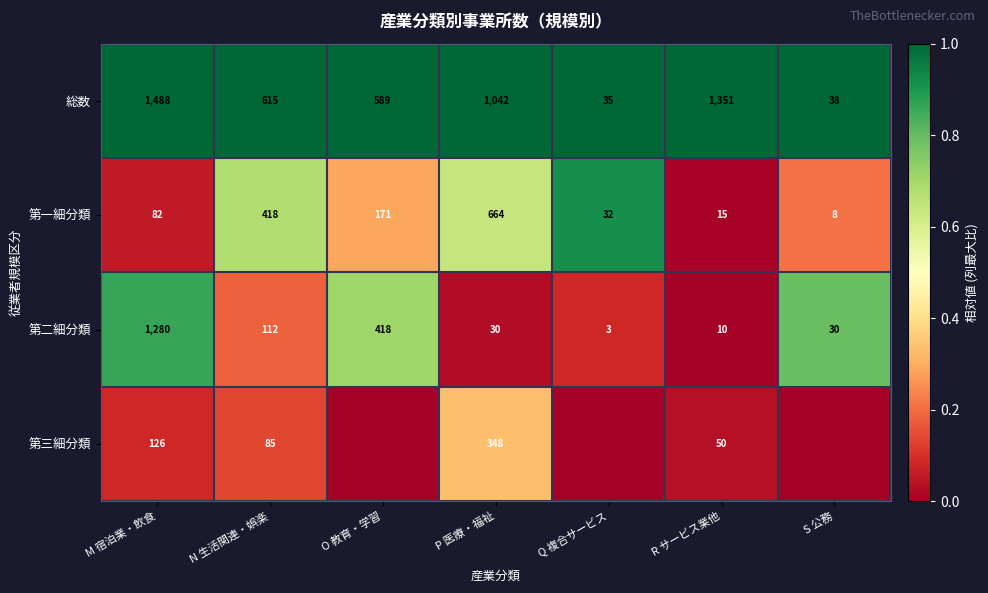

At which label does 総数 reach its minimum?

Q 複合サービス